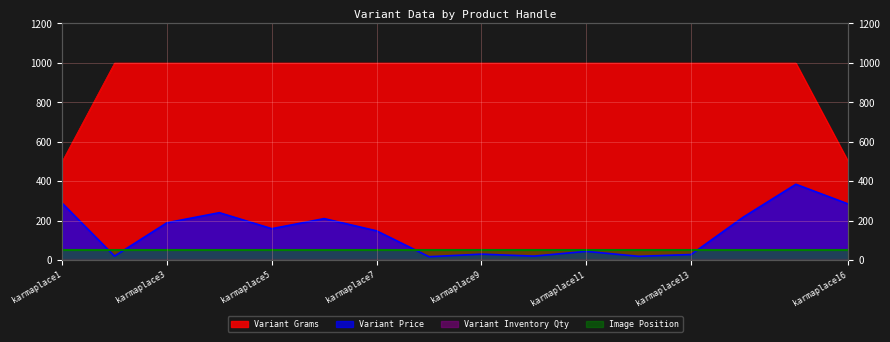

Is it true that Variant Grams equals 218 at karmaplace8?

False